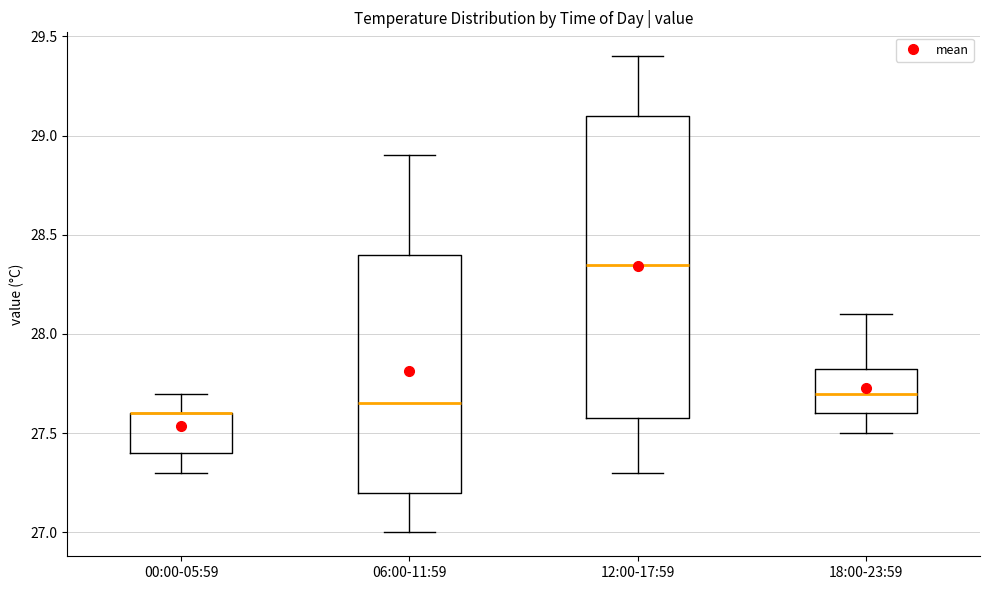

Where does the median line of the box for 06:00-11:59 sit on the y-axis? The values are not printed on the chart, so give them approximately, as read against the axis.

27.65